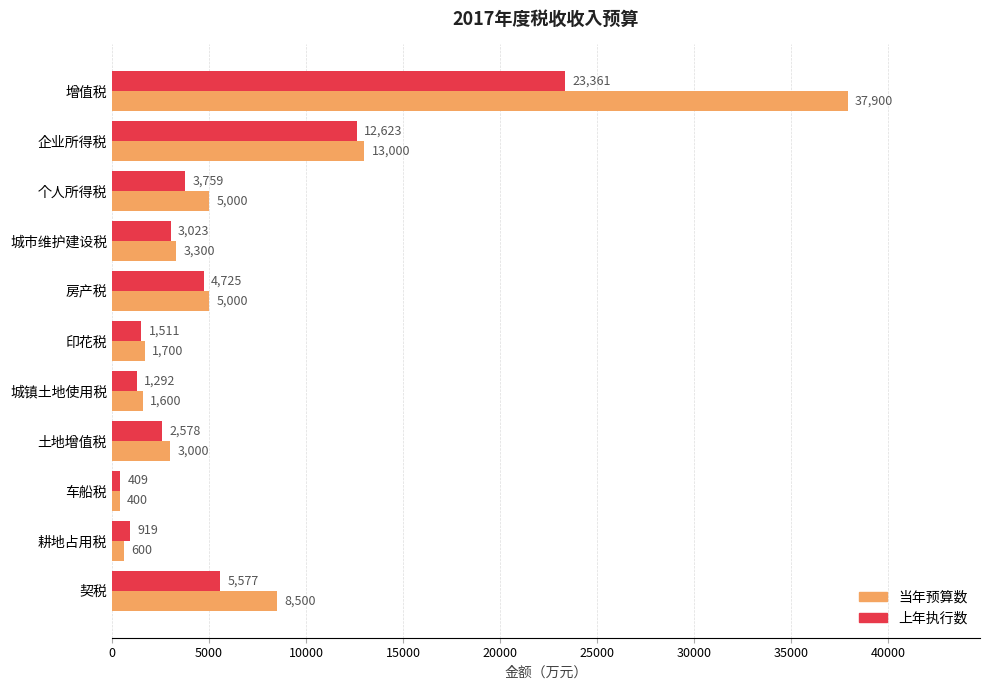

Which series has the widest spread of values?

当年预算数